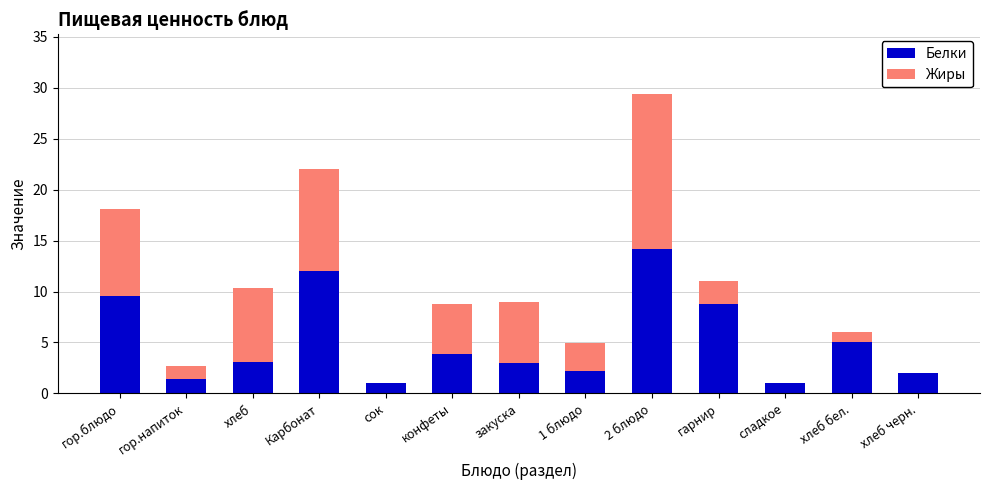

Which category has the highest value in the Белки series?

2 блюдо